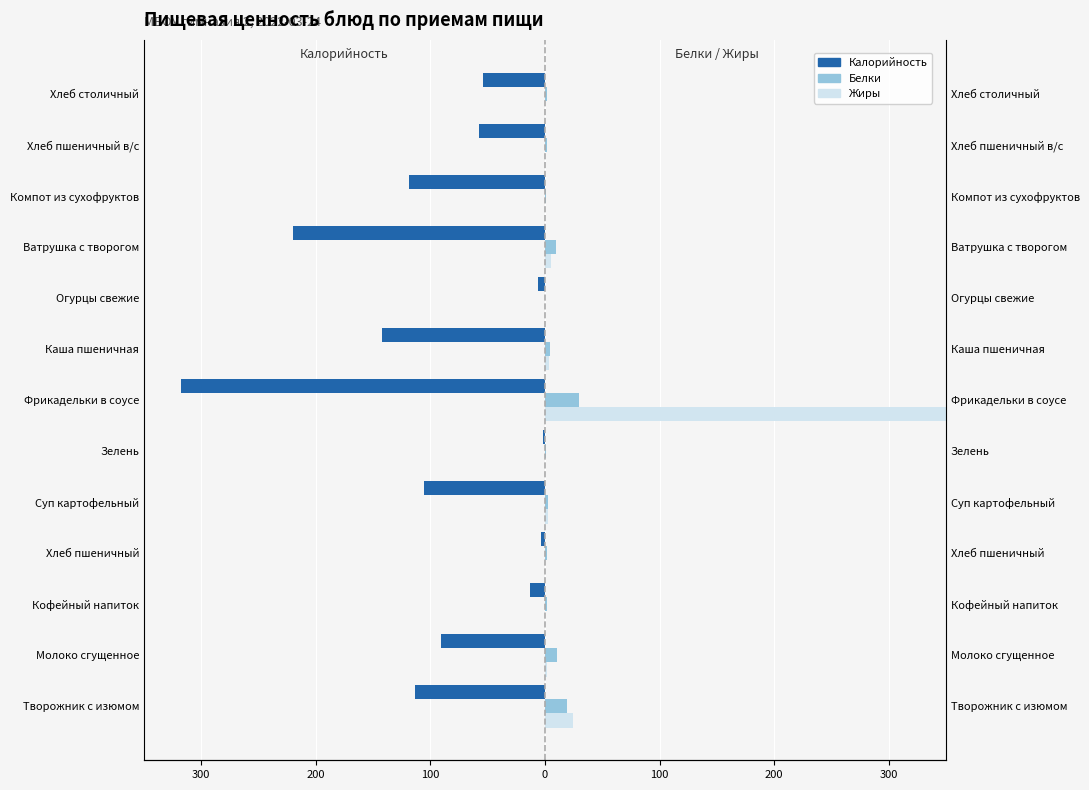

How many data points does each series have?

13